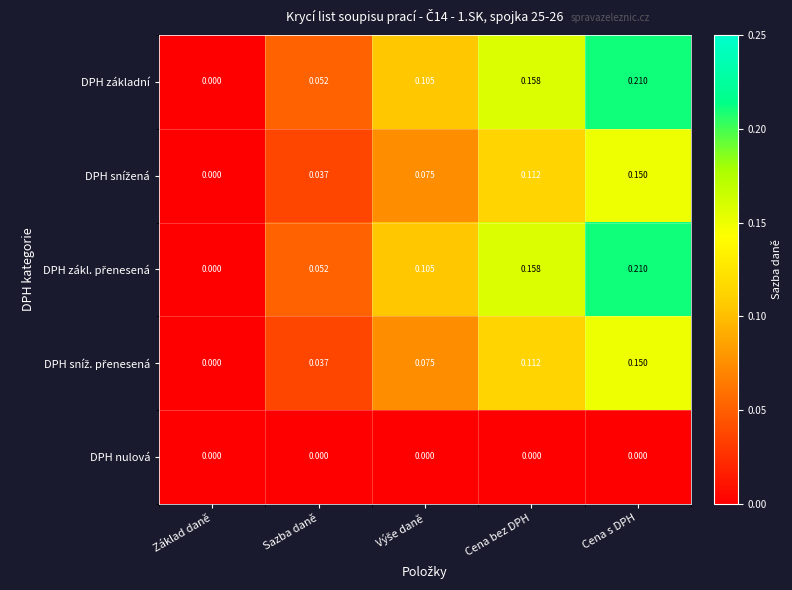

At which category is the sum across all series the highest?

Cena s DPH